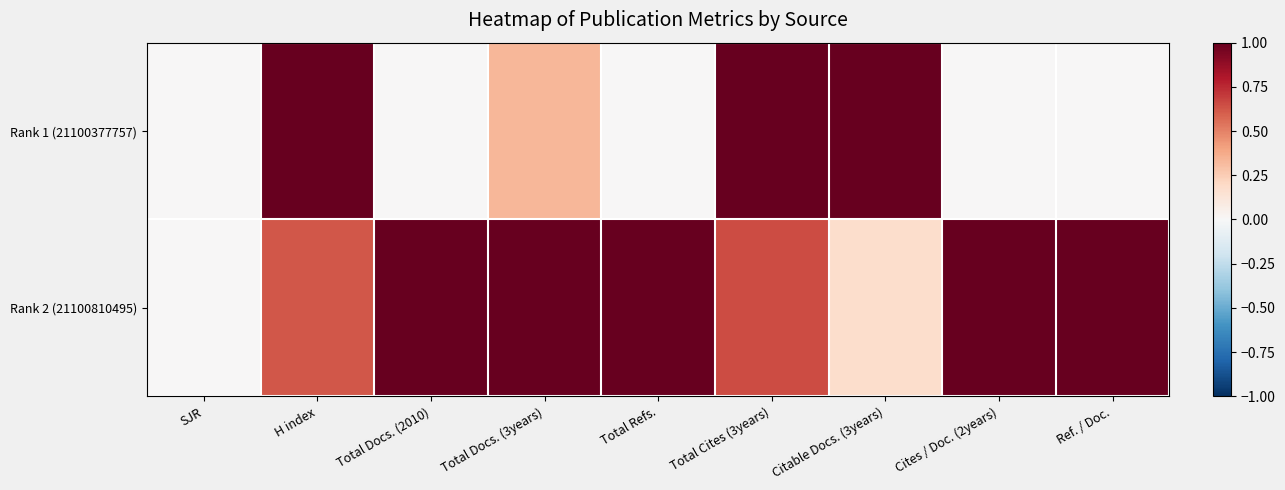

Which has a higher value, Total Refs. or Total Docs. (2010)?

Total Refs.